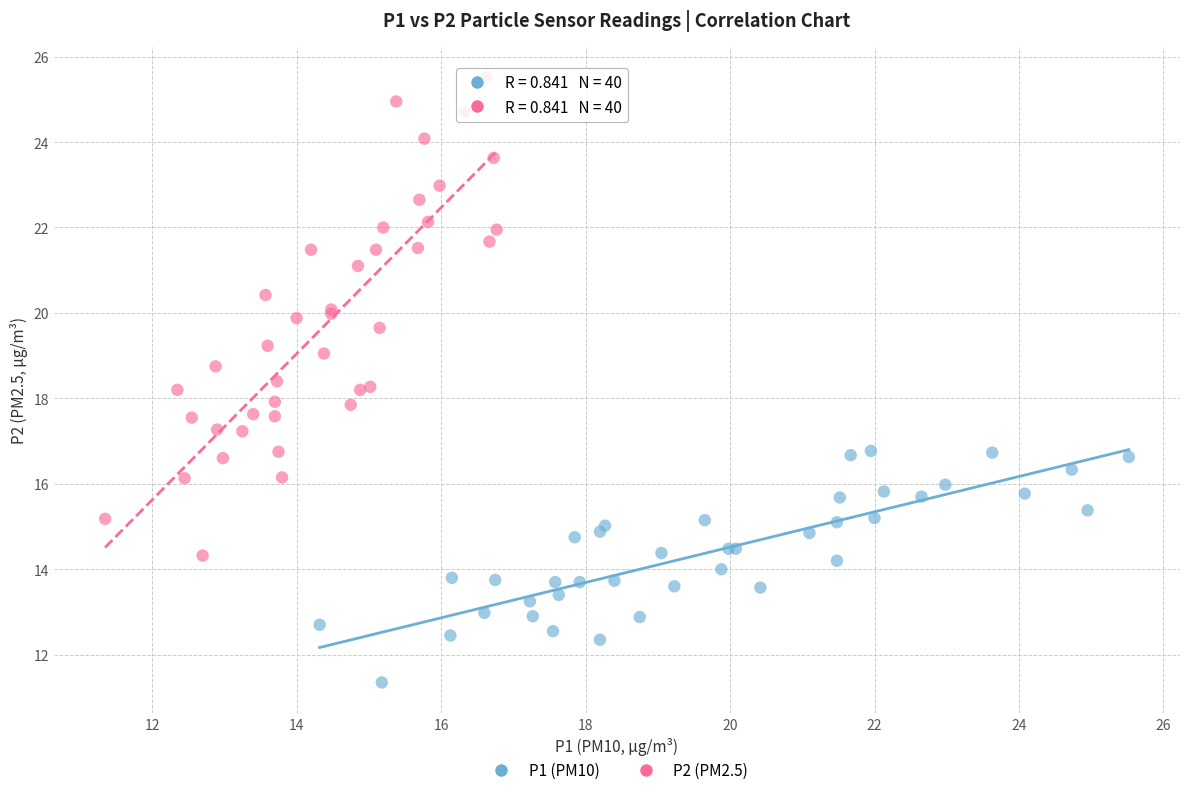

Which series has the largest Y range (max minus min)?

P2 (PM2.5)